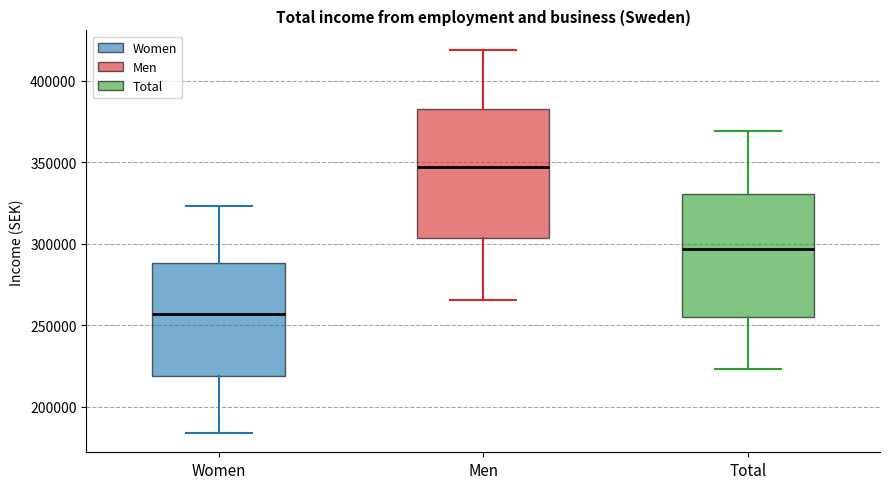

Reading left to right, transcribe this box plot: for each box, give where its median line is, the range the box spans, and where its two whiskers end, as read against the y-axis. The values are not printed on the chart, so give them approximately, as read against the axis.

Women: median 255000, box 220000 to 290000, whiskers 185000 to 325000
Men: median 345000, box 305000 to 385000, whiskers 265000 to 420000
Total: median 295000, box 255000 to 330000, whiskers 225000 to 370000